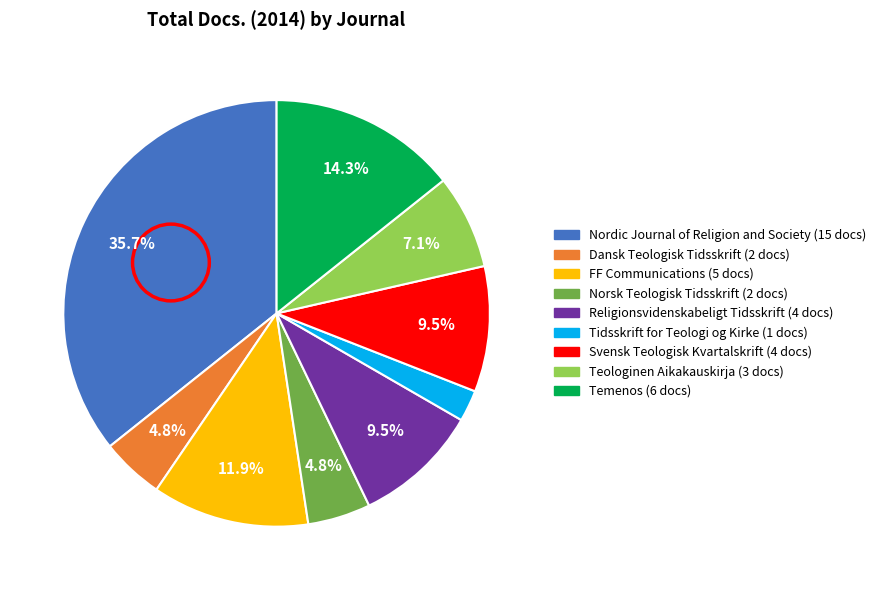

Is Nordic Journal of Religion and Society the majority of the pie?

No